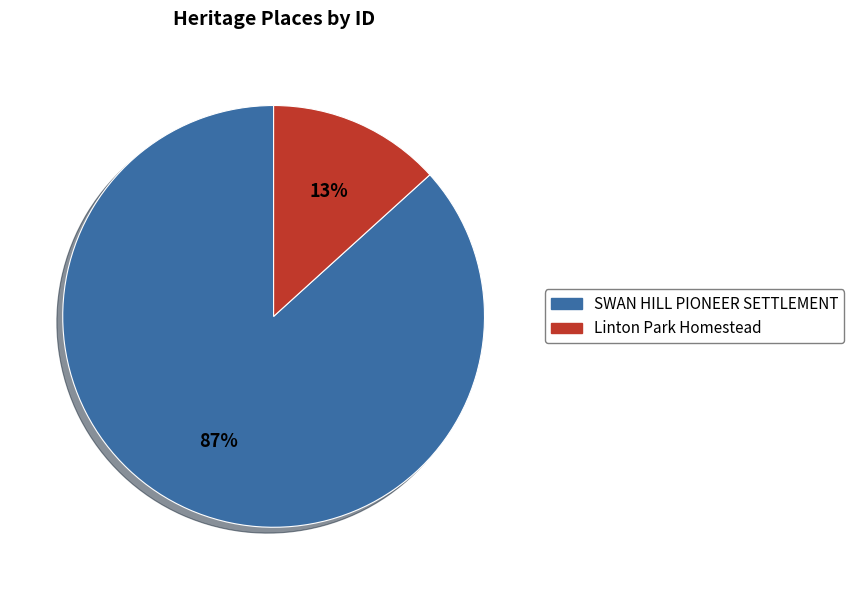

What is the majority slice?

SWAN HILL PIONEER SETTLEMENT